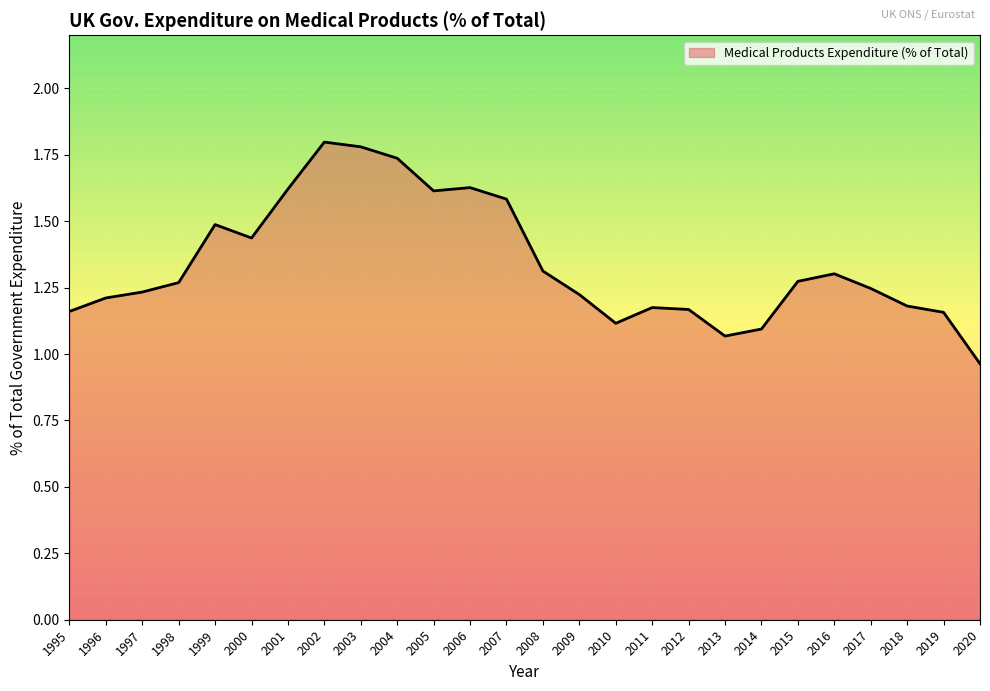

What is the sum of the values at 2012 and 2018?

2.3